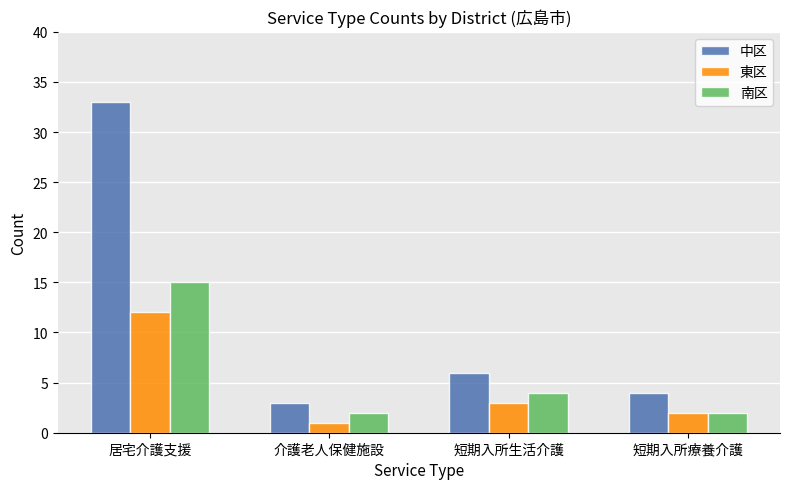

What is the difference between the second highest and minimum values in the 中区 series?

3